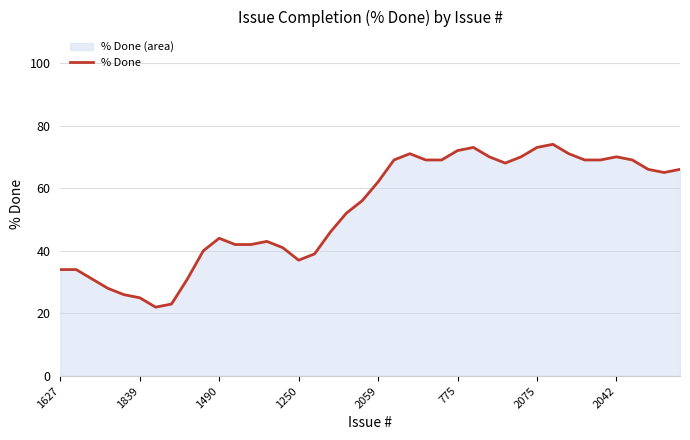

What is the smallest value displayed?

22